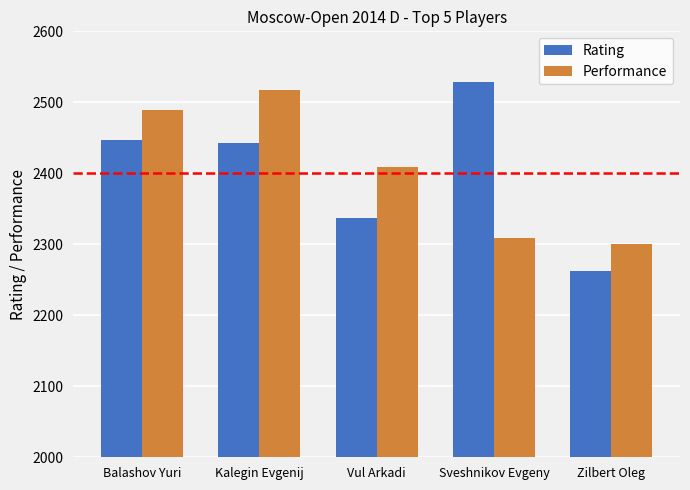

What is the total value across all series at Sveshnikov Evgeny?

4837